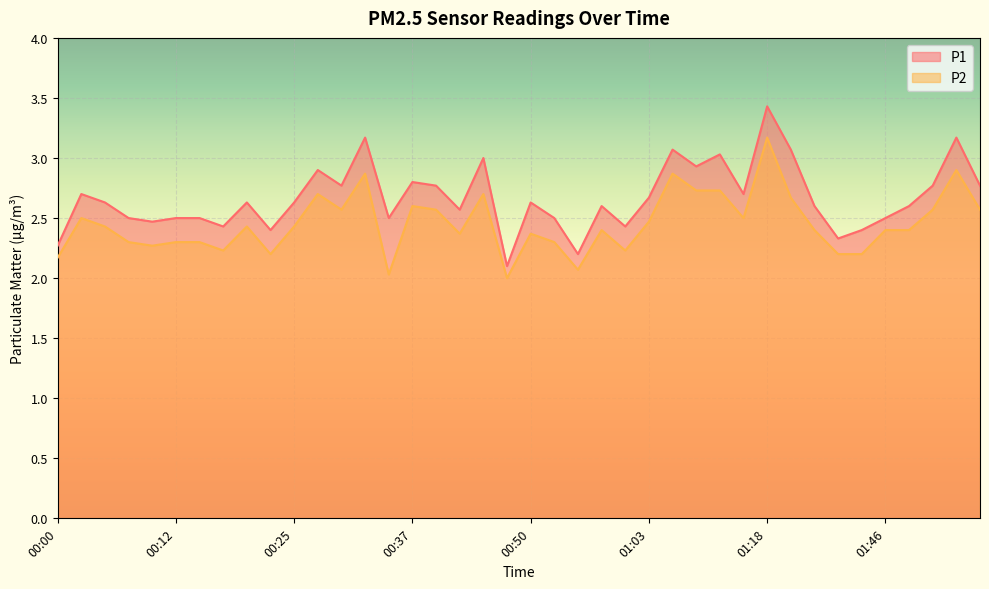

List the labels in order of P2 value, largest first.

01:18, 01:56, 00:32, 01:05, 01:08, 01:10, 00:27, 00:45, 01:21, 00:37, 00:30, 00:39, 01:54, 01:59, 00:03, 01:13, 01:03, 00:05, 00:20, 00:25, 00:58, 01:24, 01:46, 01:48, 00:42, 00:50, 00:08, 00:12, 00:15, 00:53, 00:10, 00:17, 01:00, 00:22, 01:35, 01:43, 00:00, 00:55, 00:35, 00:47